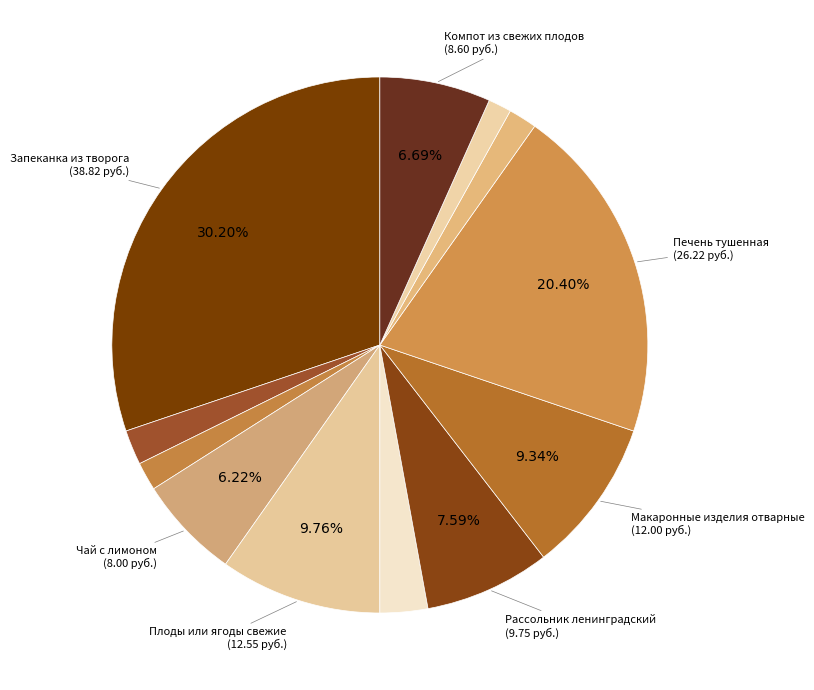

Count the number of slices in the pie.

12